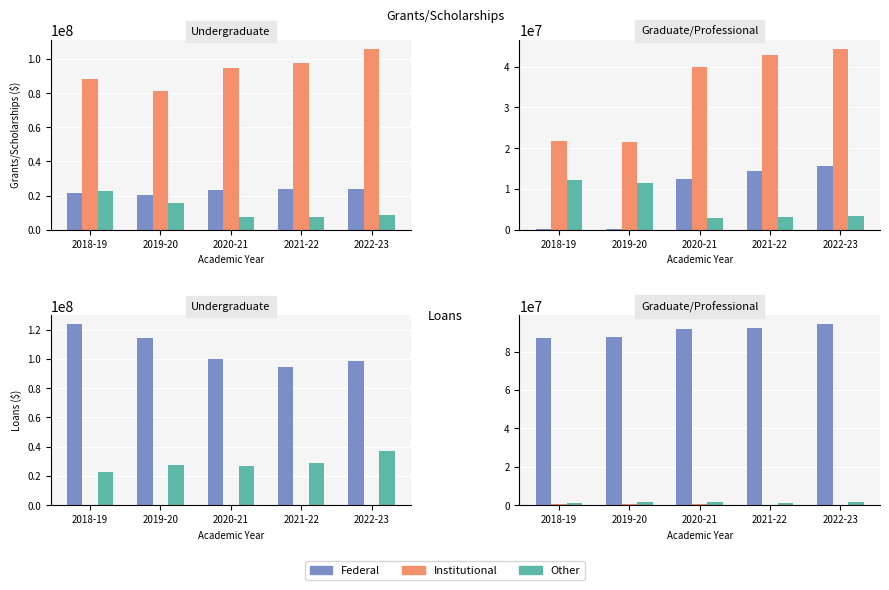

The value of Institutional at 2020-21 is 118339. True or false?

False